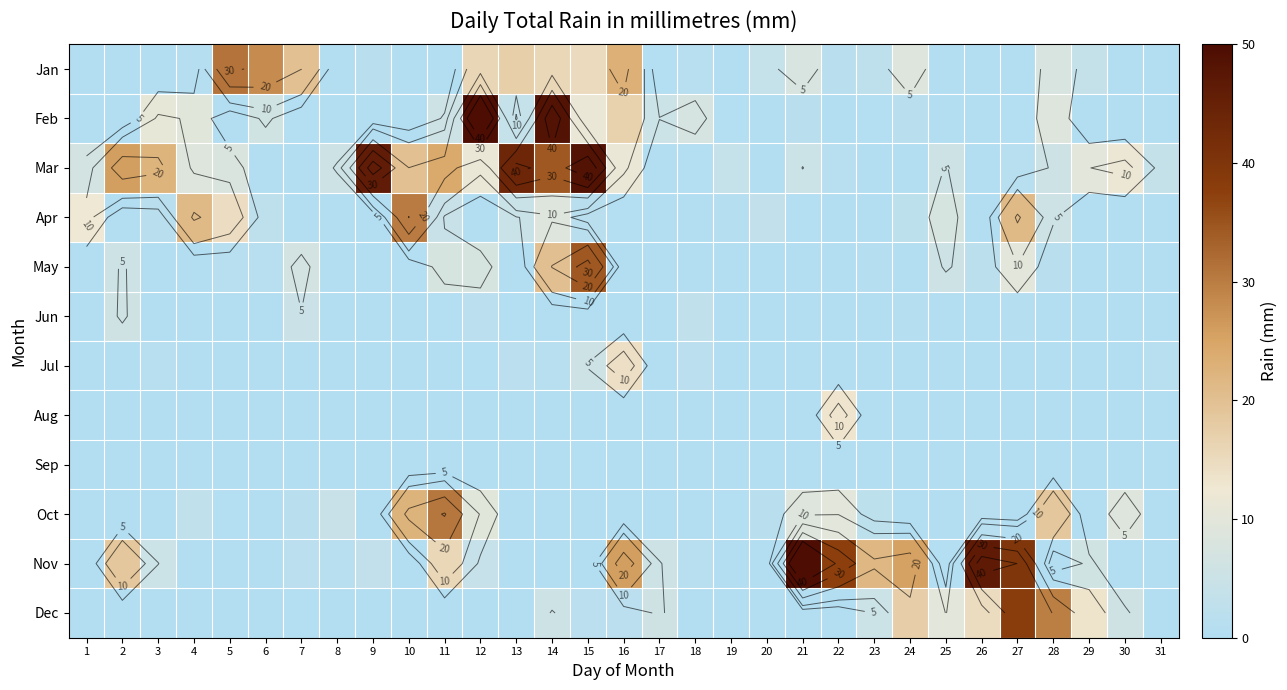

How many data points does each series have?

31